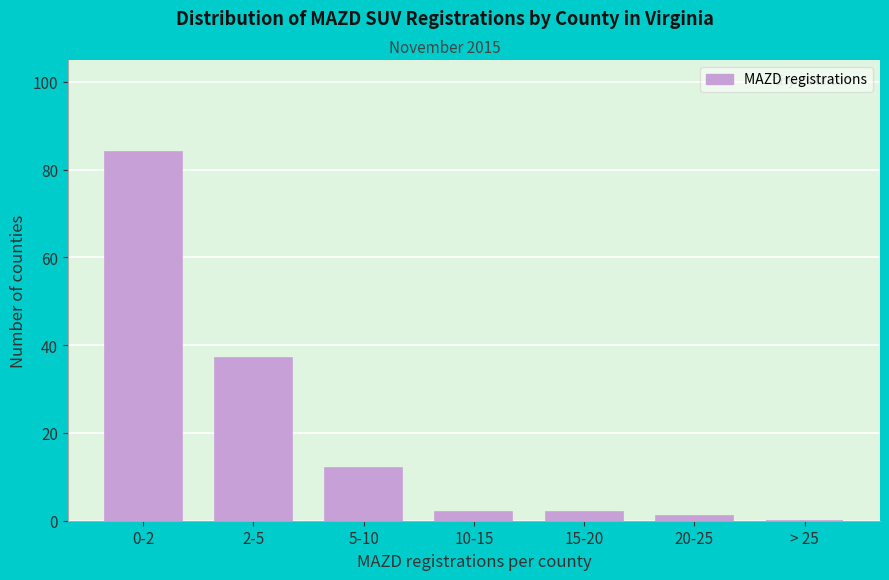

Reading left to right, extract all data points from this chart.

0-2=84	2-5=37	5-10=12	10-15=2	15-20=2	20-25=1	> 25=0